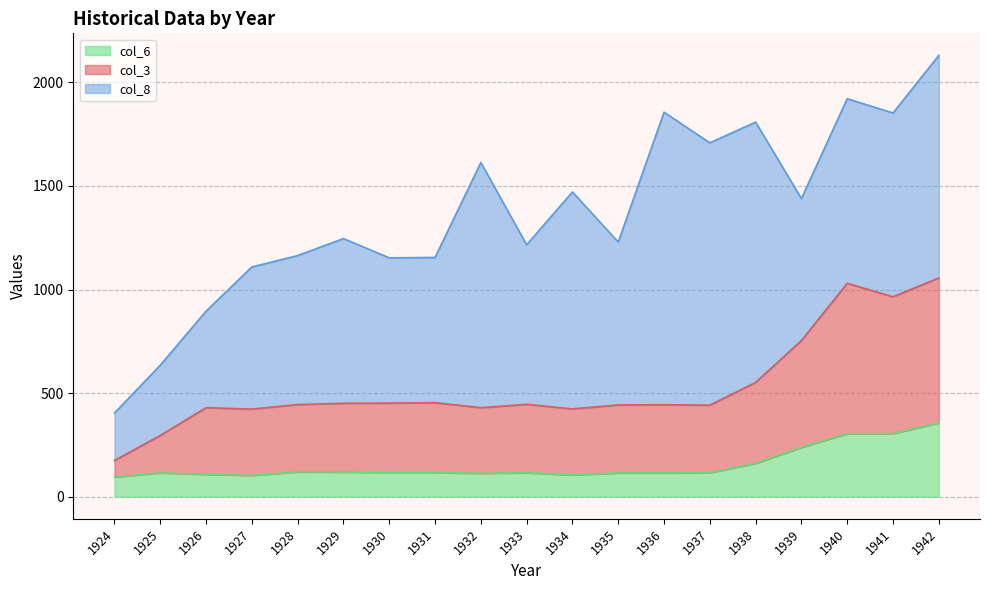

Which category has the highest value in the col_6 series?

1942